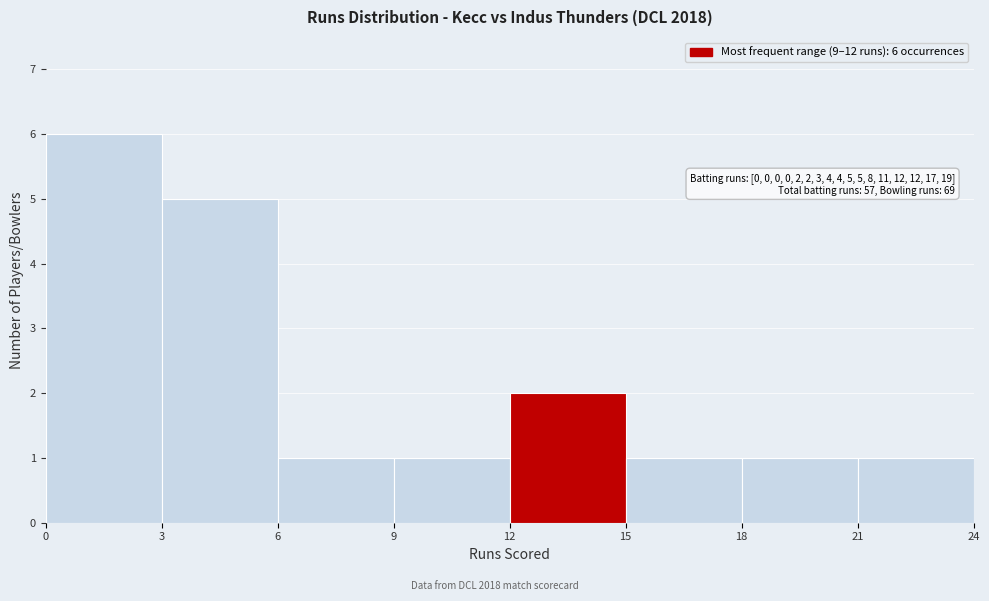

Which range on the x-axis has the tallest bar?

0 to 3